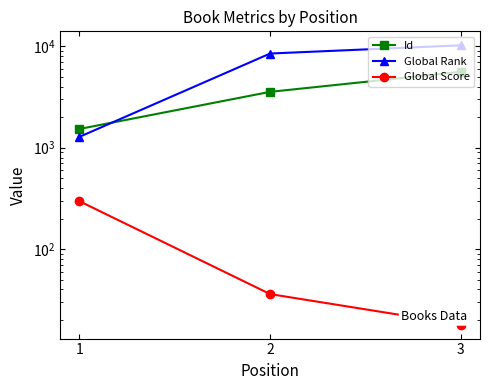

Is it true that Global Rank equals 1277 at 1?

True